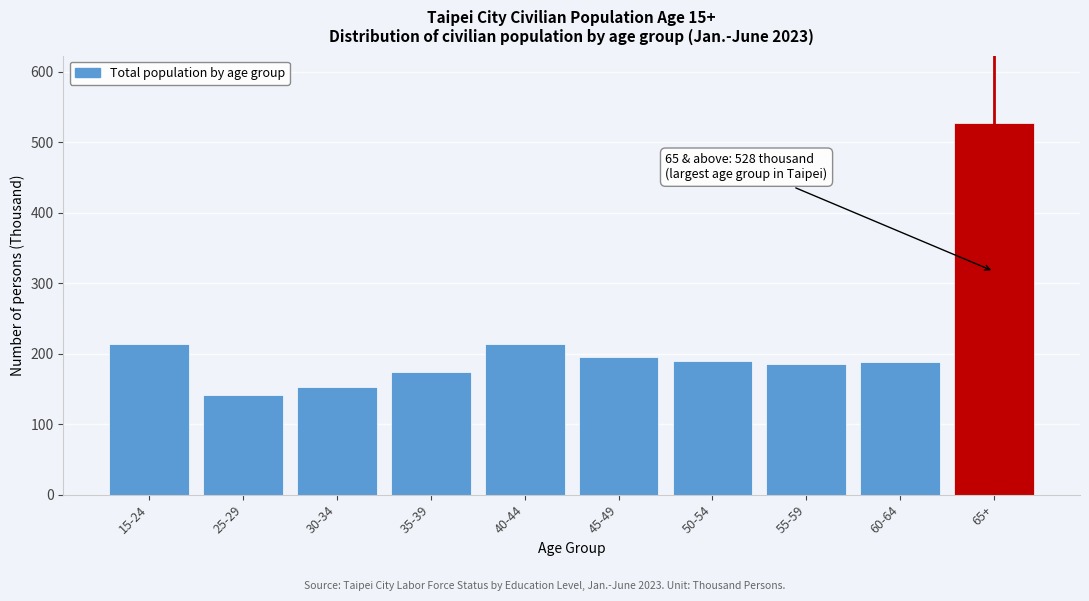

What is the sum of all values?

2182